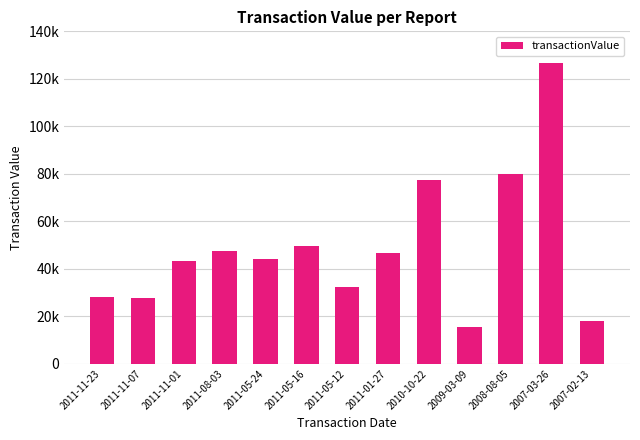

What is the label of the 4th bar from the right?

2009-03-09